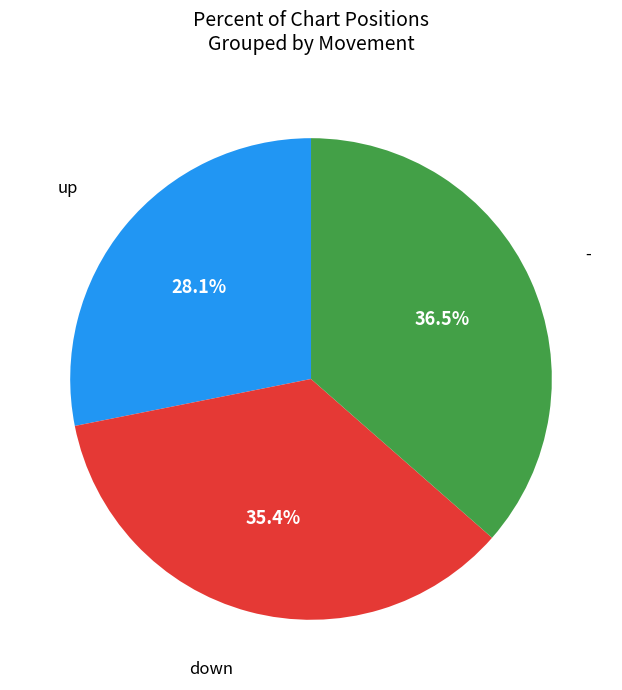

Is there a majority slice in this chart?

No